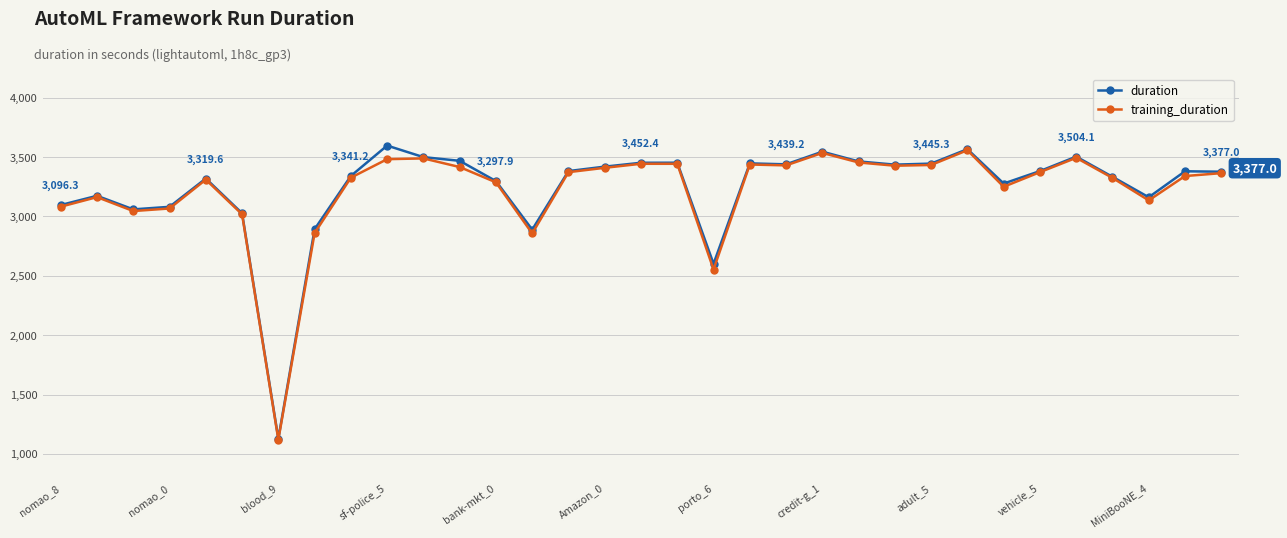

What is the value of the duration point at the 3rd from the left?

3059.8